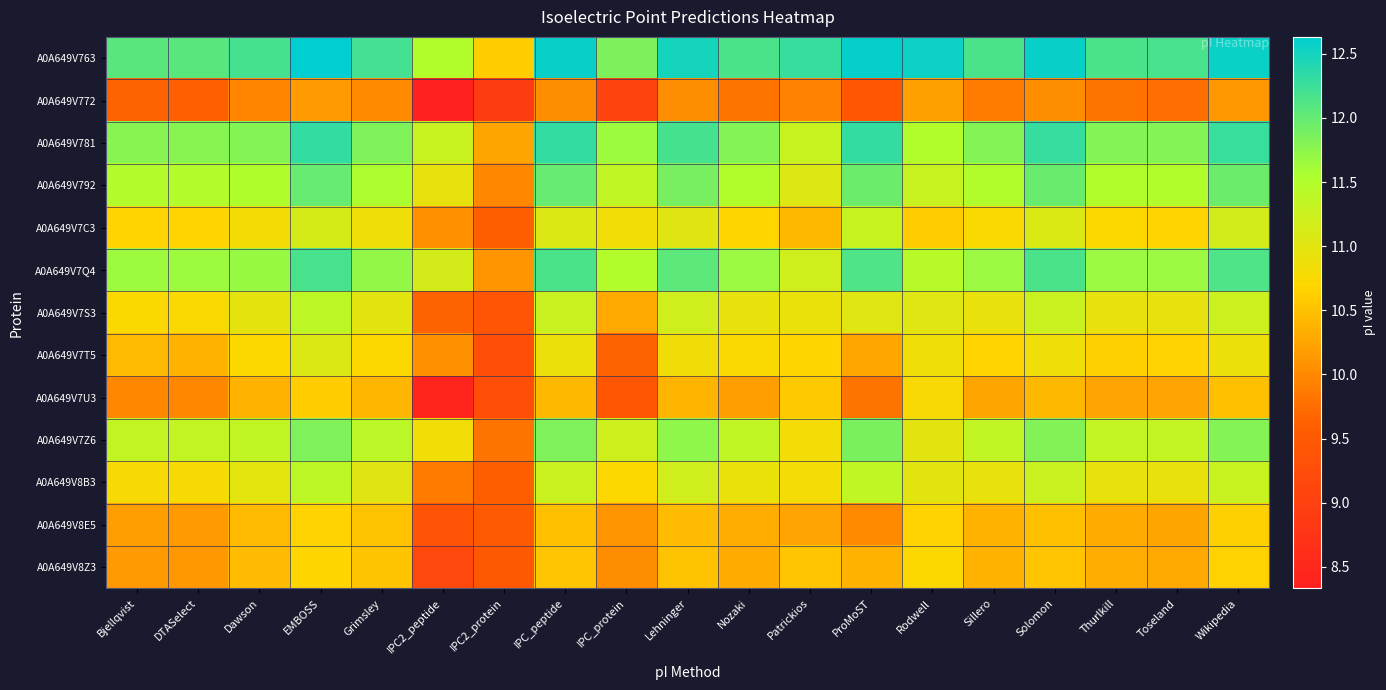

How many distinct data groups are displayed?

13